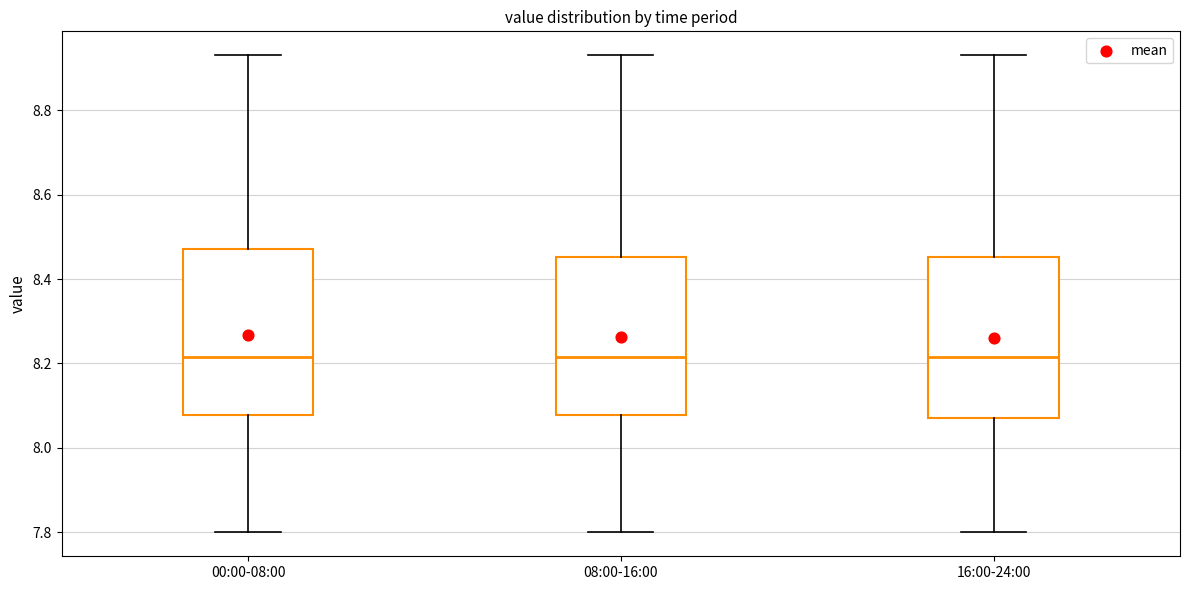

Where does the lower whisker of the box for 16:00-24:00 end on the y-axis? The values are not printed on the chart, so give them approximately, as read against the axis.

7.80